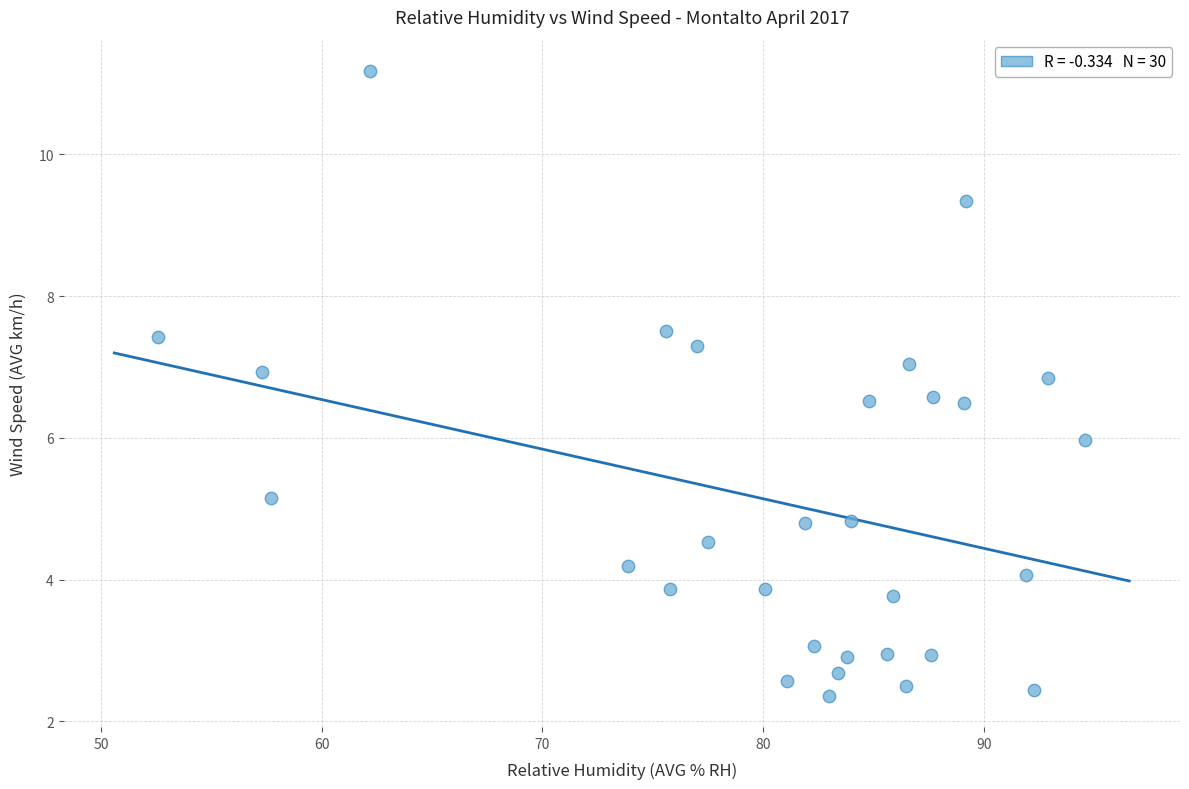

What is the range of Y values (max minus min)?

8.8